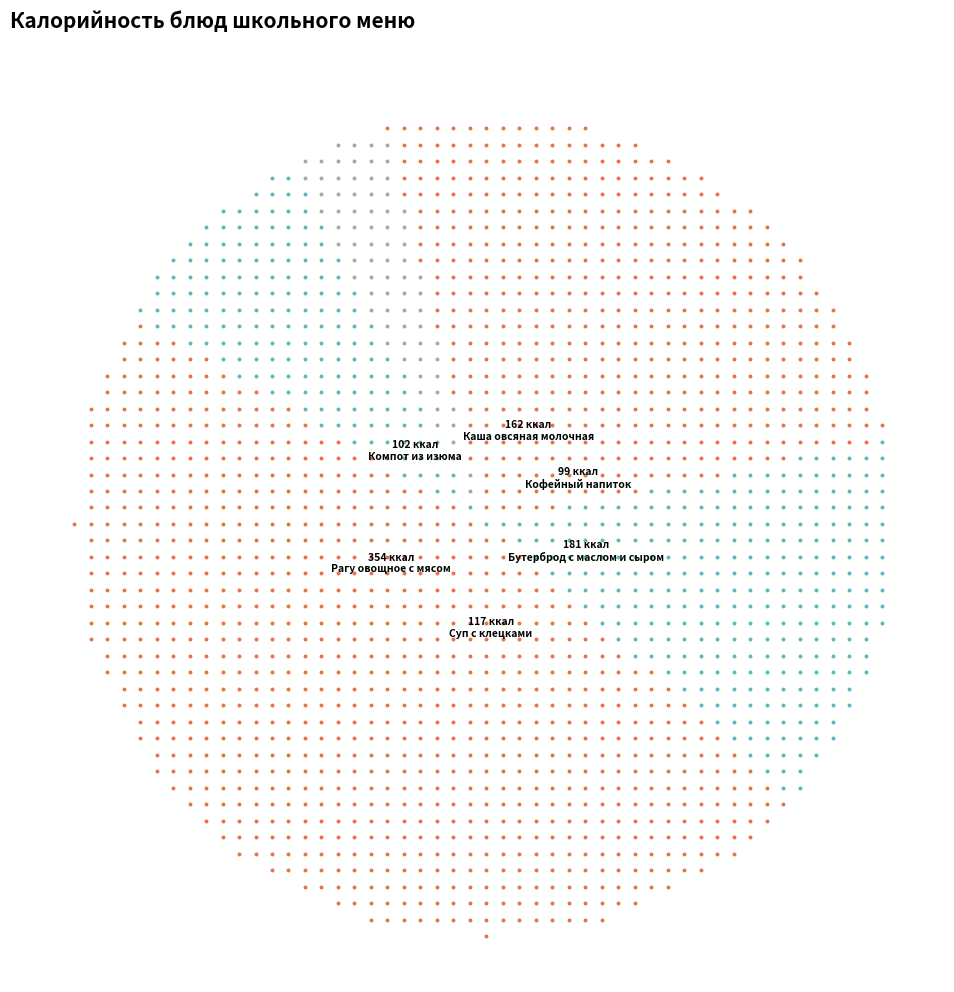

True or false: Салат из моркови accounts for 14% of the total.

False